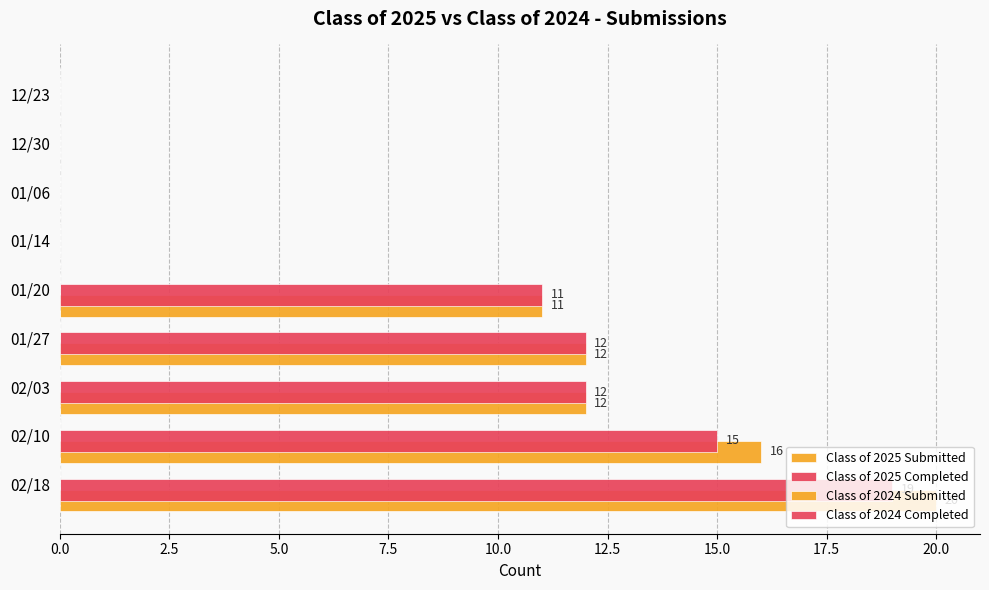

How many positive values does the Class of 2025 Completed series have?

5